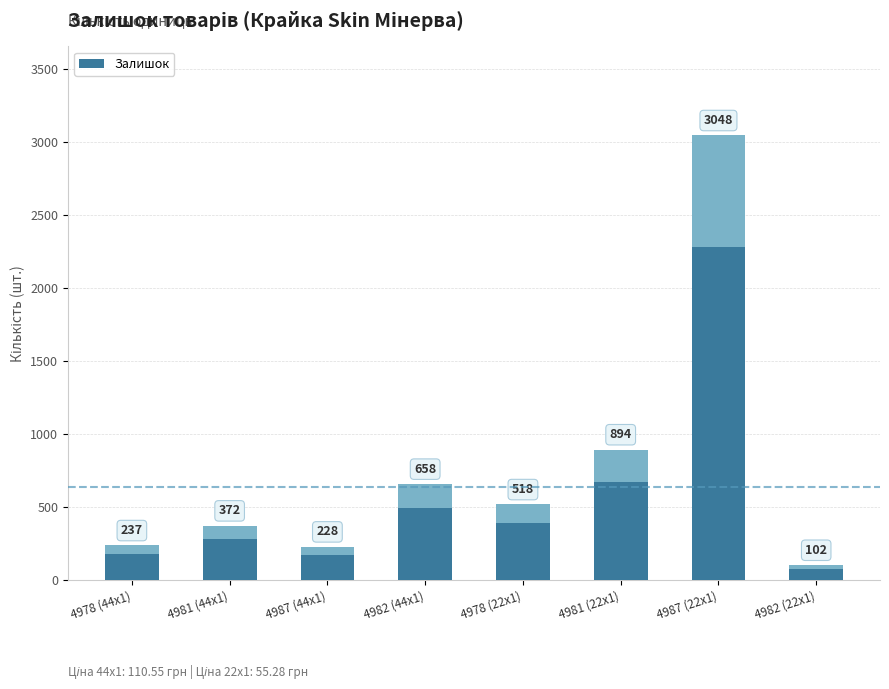

Rank the categories by value from lowest to highest.

4982 (22x1), 4987 (44x1), 4978 (44x1), 4981 (44x1), 4978 (22x1), 4982 (44x1), 4981 (22x1), 4987 (22x1)